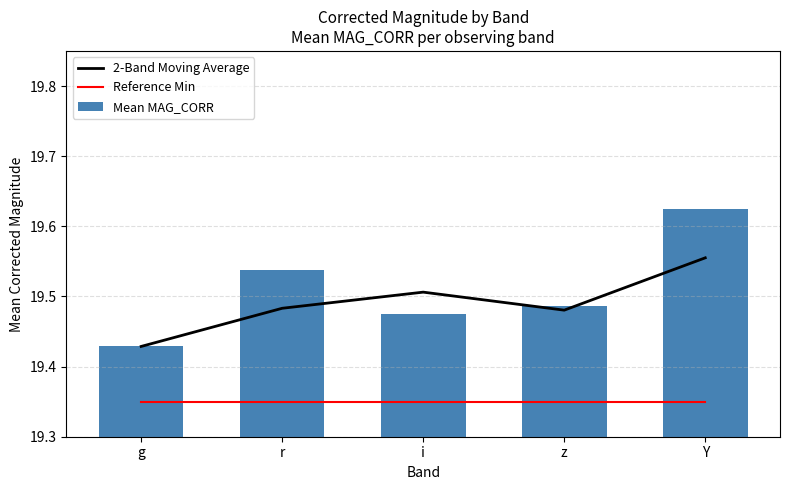

Between g and z, which is larger?

z